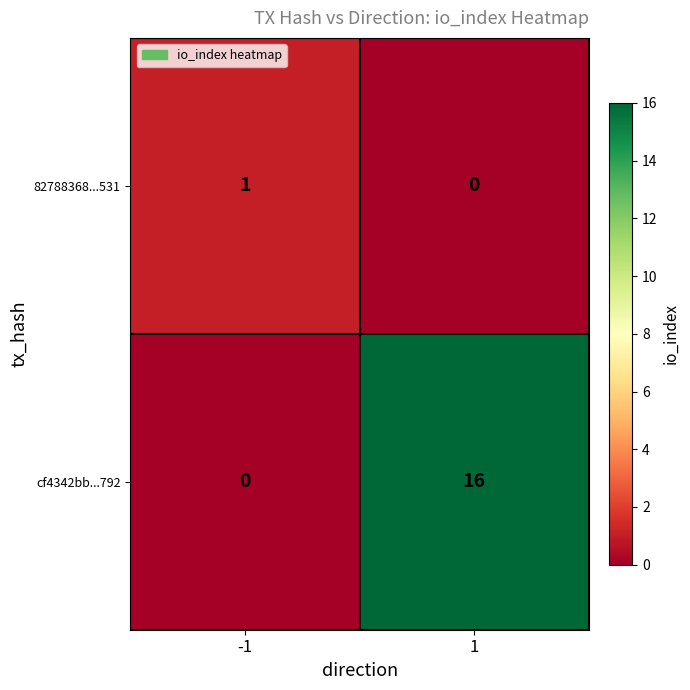

True or false: cf4342bb...792 has a value of 0 at -1.

True